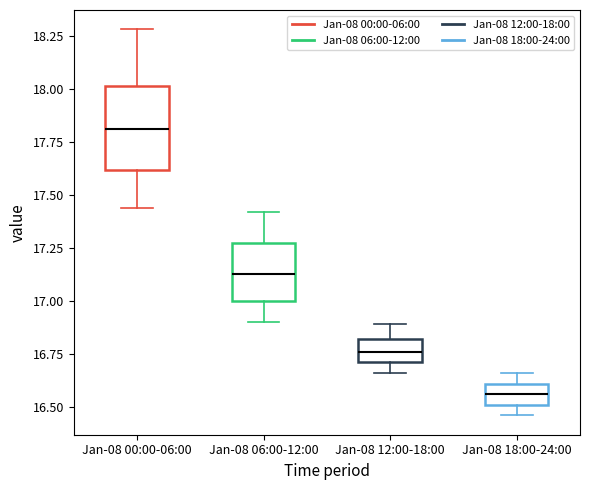

Reading left to right, transcribe this box plot: for each box, give where its median line is, the range the box spans, and where its two whiskers end, as read against the y-axis. The values are not printed on the chart, so give them approximately, as read against the axis.

Jan-08 00:00-06:00: median 17.80, box 17.60 to 18.00, whiskers 17.45 to 18.30
Jan-08 06:00-12:00: median 17.15, box 17.00 to 17.25, whiskers 16.90 to 17.40
Jan-08 12:00-18:00: median 16.75, box 16.70 to 16.80, whiskers 16.65 to 16.90
Jan-08 18:00-24:00: median 16.55, box 16.50 to 16.60, whiskers 16.45 to 16.65